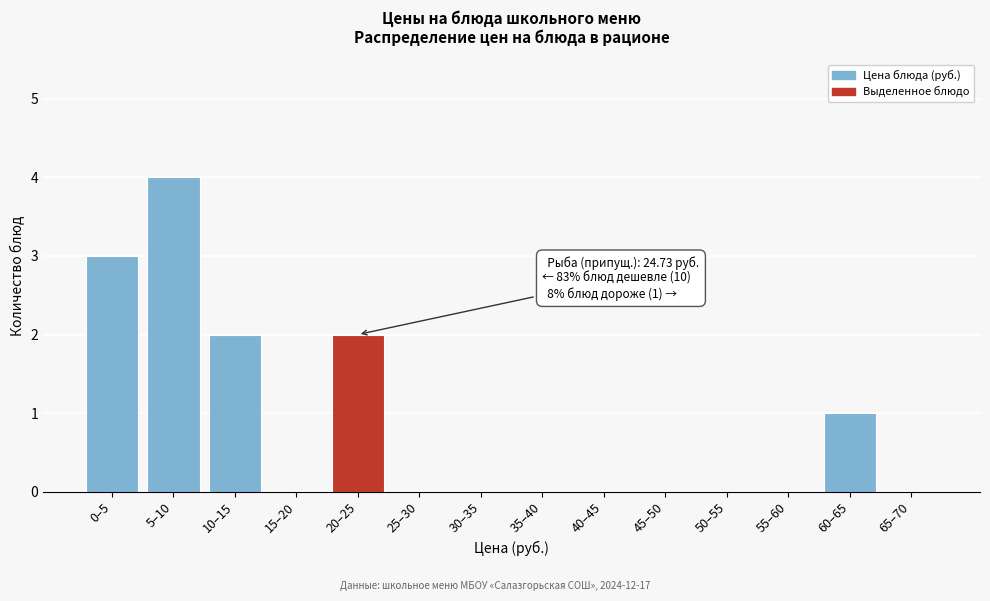

Reading right to left, extract all data points from this chart.

65–70=0	60–65=1	55–60=0	50–55=0	45–50=0	40–45=0	35–40=0	30–35=0	25–30=0	20–25=2	15–20=0	10–15=2	5–10=4	0–5=3